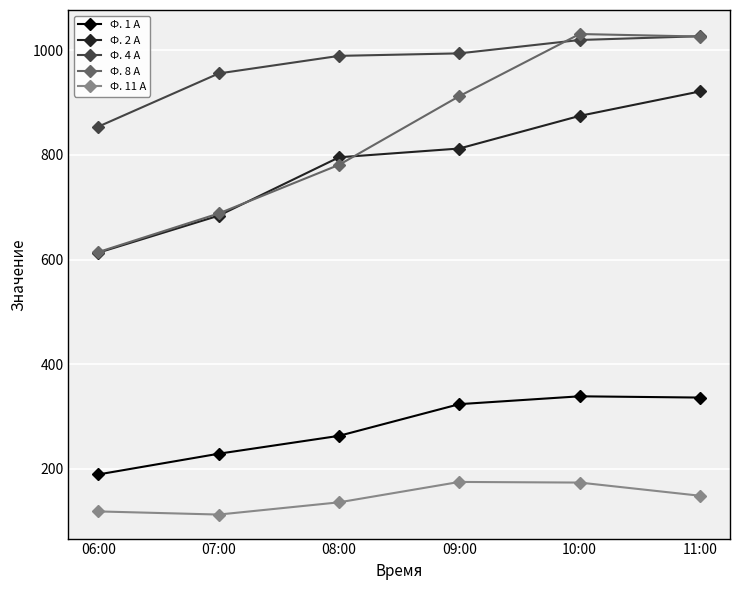

How many data points in Ф. 4 А are above 994?

3